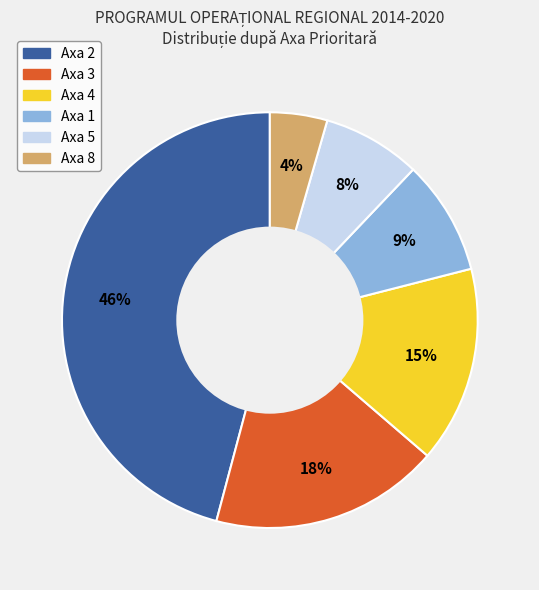

Is there any slice that represents more than half of the pie?

No